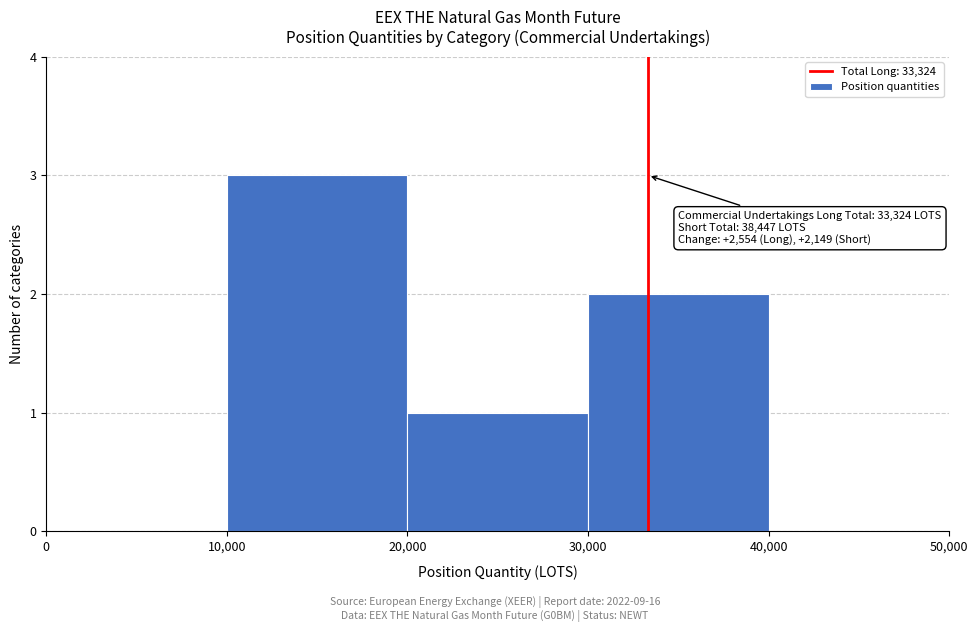

Over which range of the x-axis is the bar tallest?

10,000 to 20,000